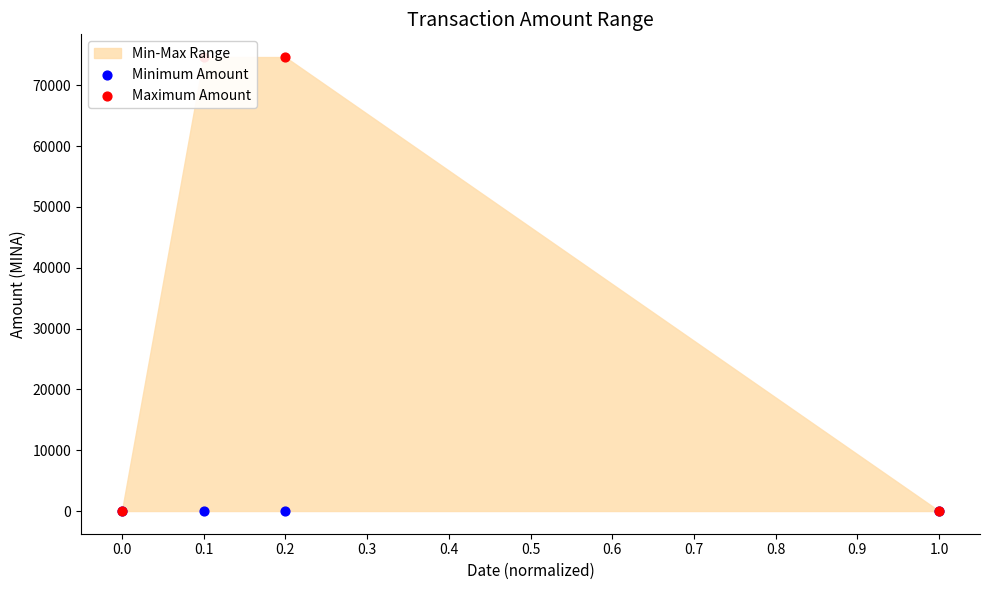

At how many categories does at least one series exceed 66264?

2